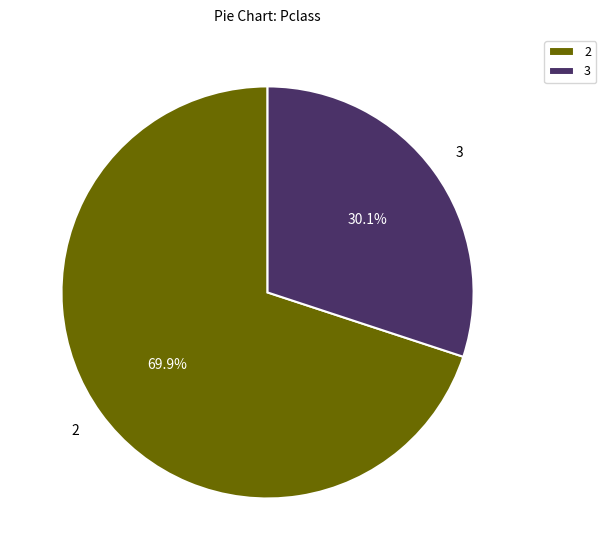

How many slices are in this pie chart?

2